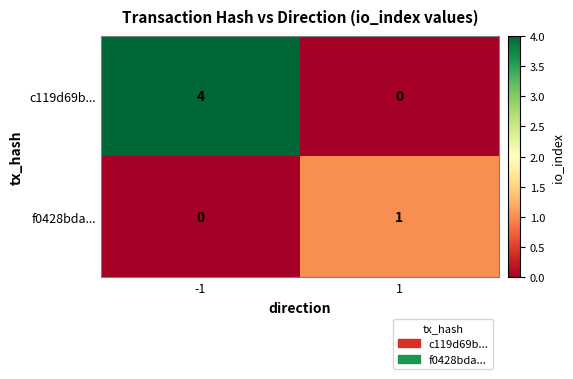

What is the difference between the highest and lowest values at 1?

1